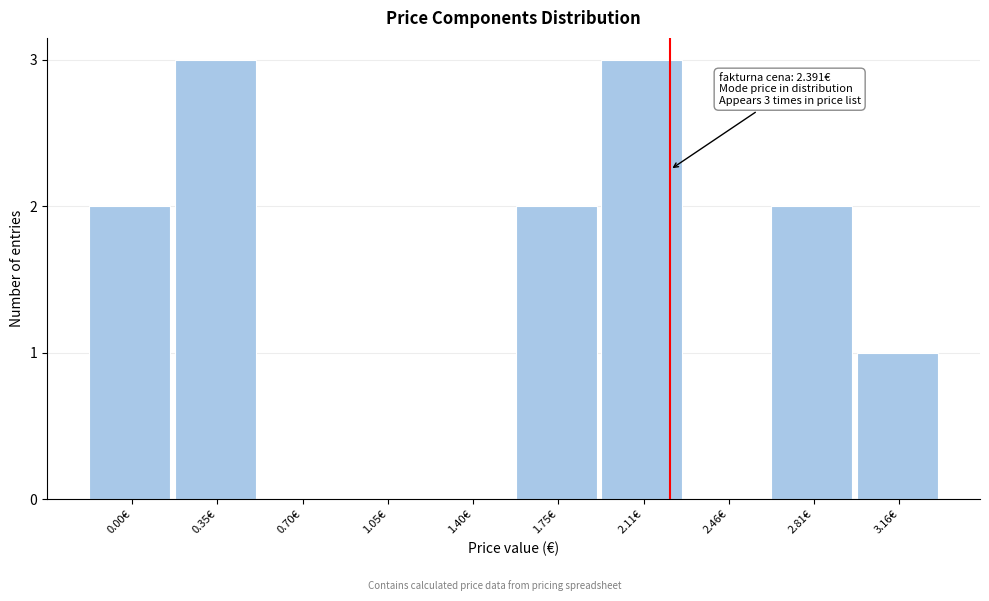

Reading right to left, what are all the values shown in this chart?

3.16€=1	2.81€=2	2.46€=0	2.11€=3	1.75€=2	1.40€=0	1.05€=0	0.70€=0	0.35€=3	0.00€=2